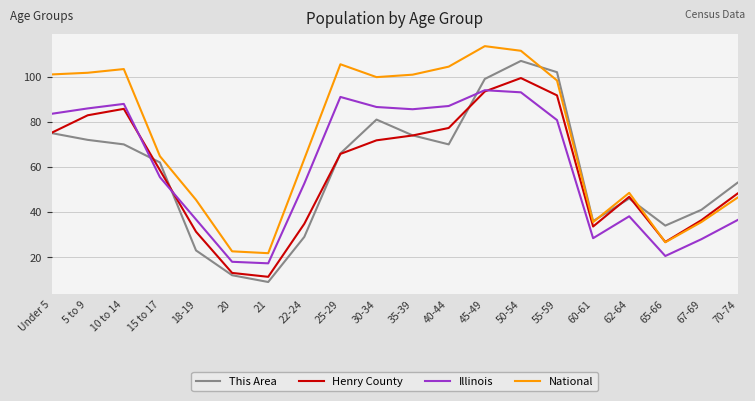

List the series in order of their peak value, highest first.

National, This Area, Henry County, Illinois